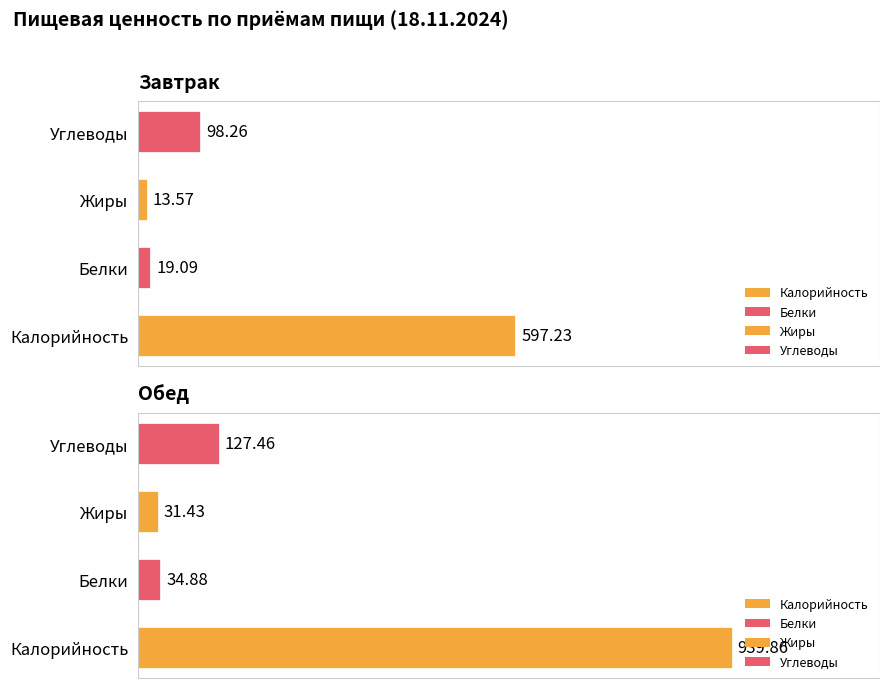

Reading left to right, transcribe all the data shown in this chart.

Калорийность: 597.2	939.9
Белки: 19.1	34.9
Жиры: 13.6	31.4
Углеводы: 98.3	127.5